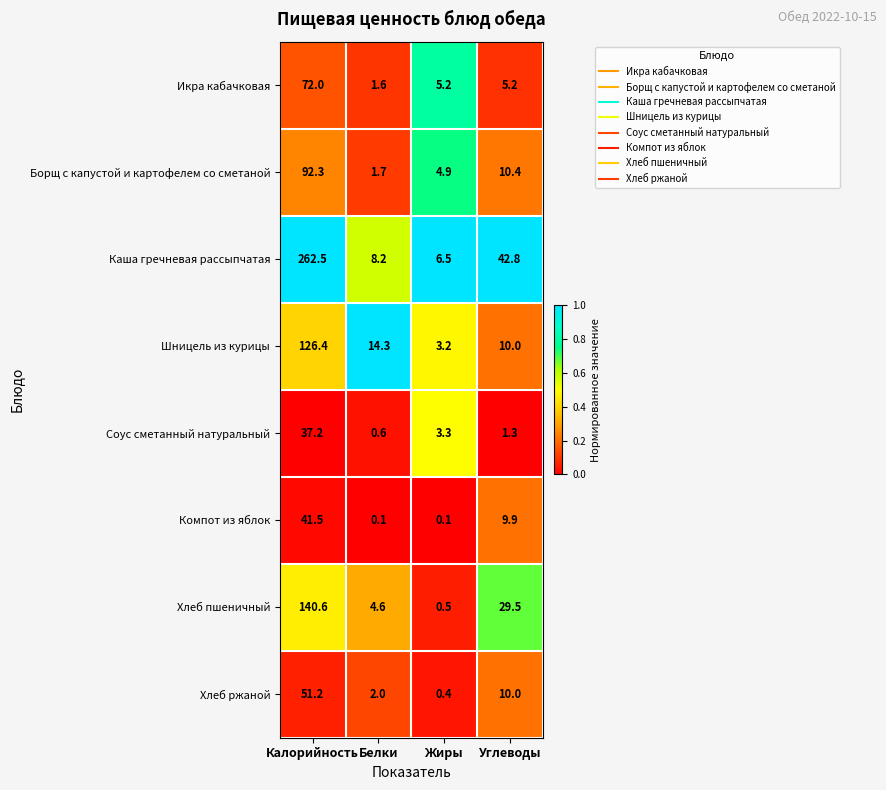

Count the number of categories in the chart.

4